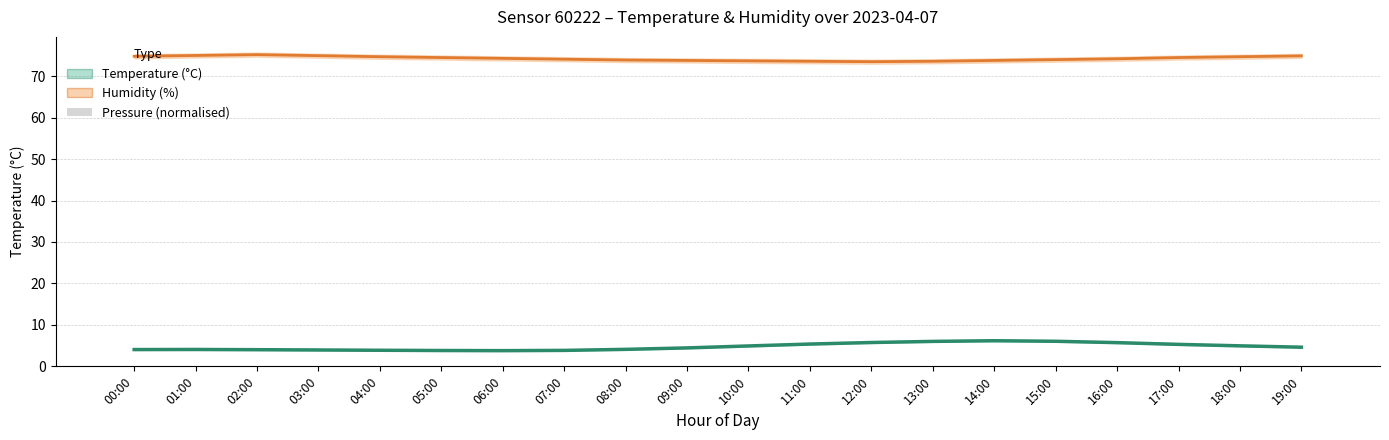

What is the maximum value shown in the chart?

75.2